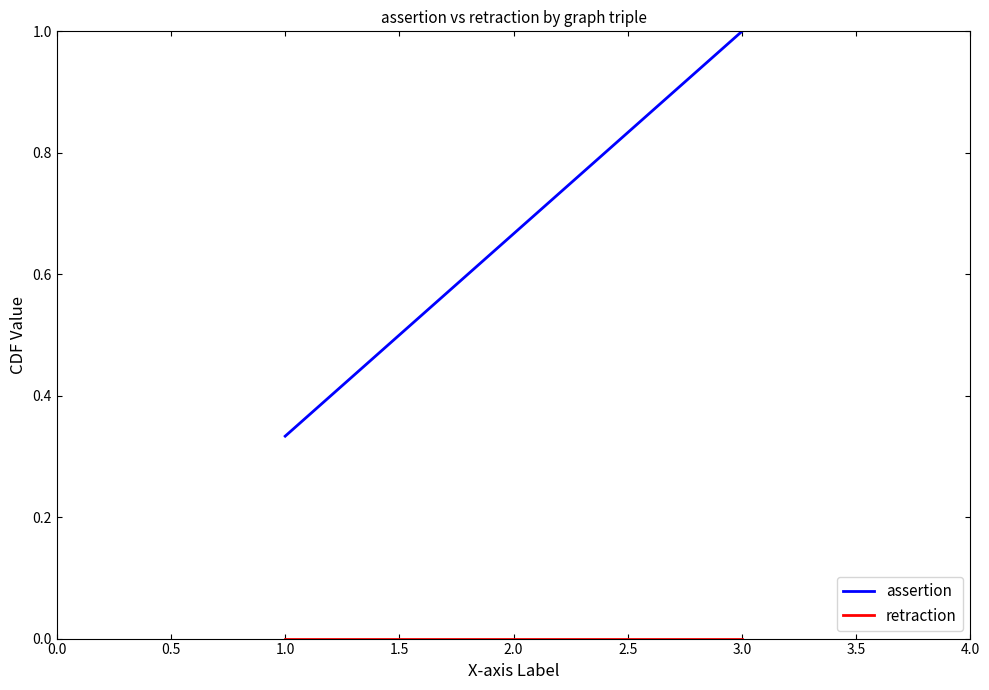

What is the sum of the assertion values at 1.0 and 3.0?

1.3